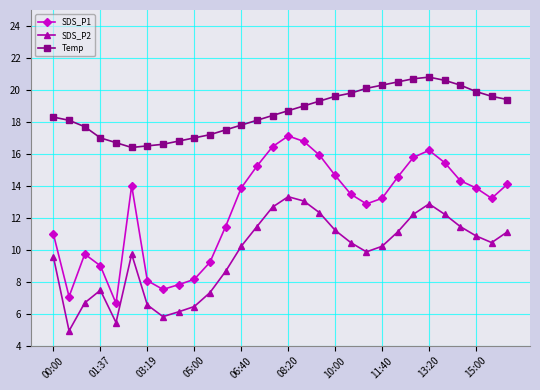

Rank the series by their average value, from highest to lowest.

Temp, SDS_P1, SDS_P2